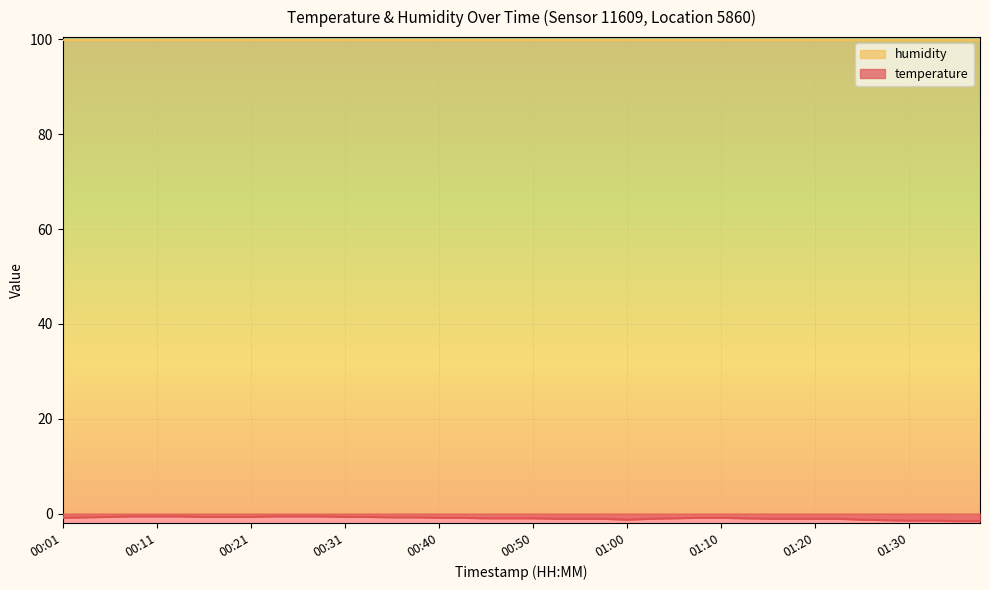

Which has a higher value, 01:13 or 01:30?

01:13